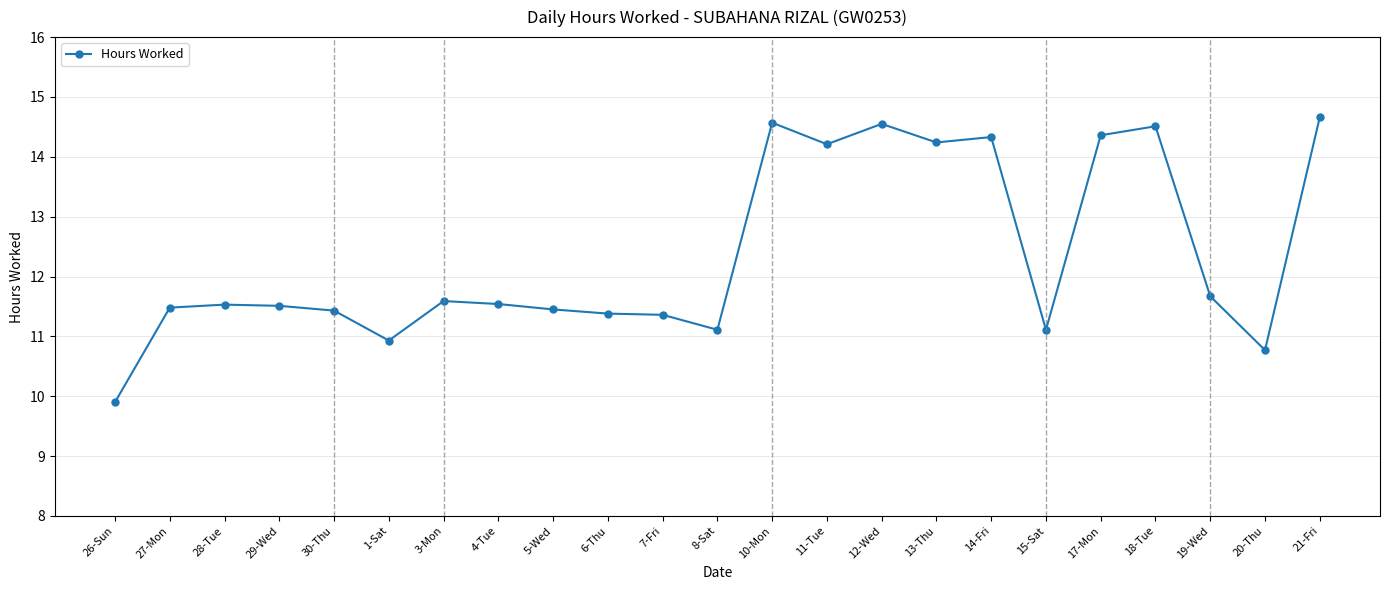

True or false: there are more than 0 points higher than both neighbors.

True